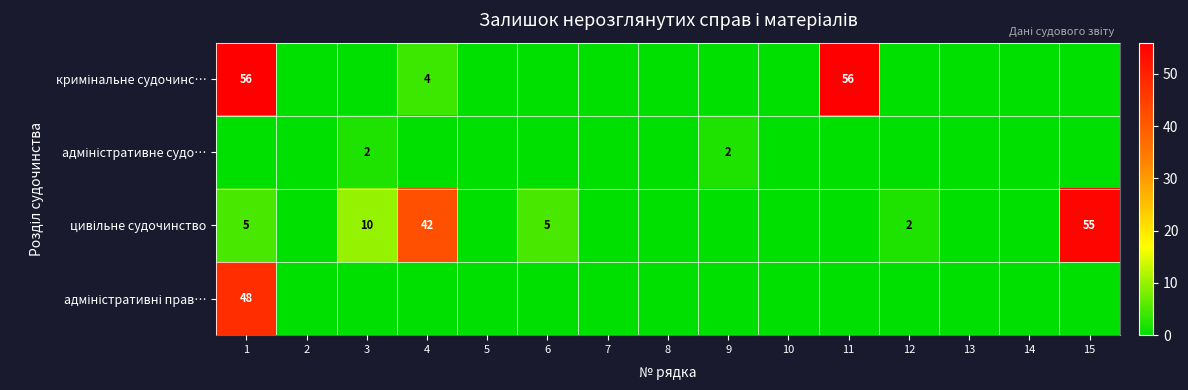

At how many categories does at least one series exceed 33?

4